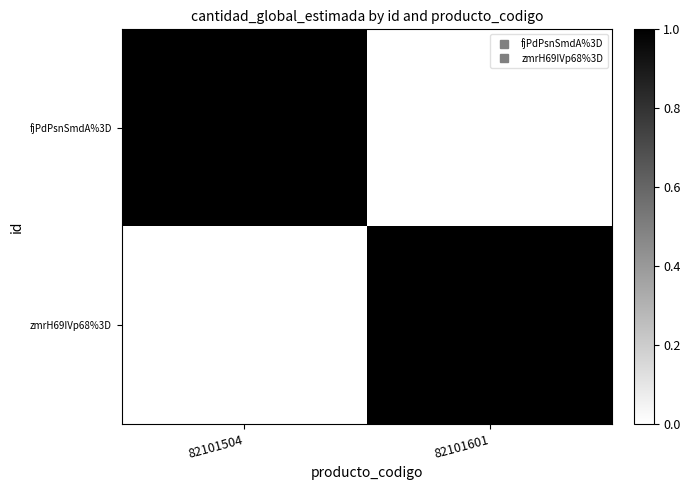

Which series has the widest spread of values?

fjPdPsnSmdA%3D